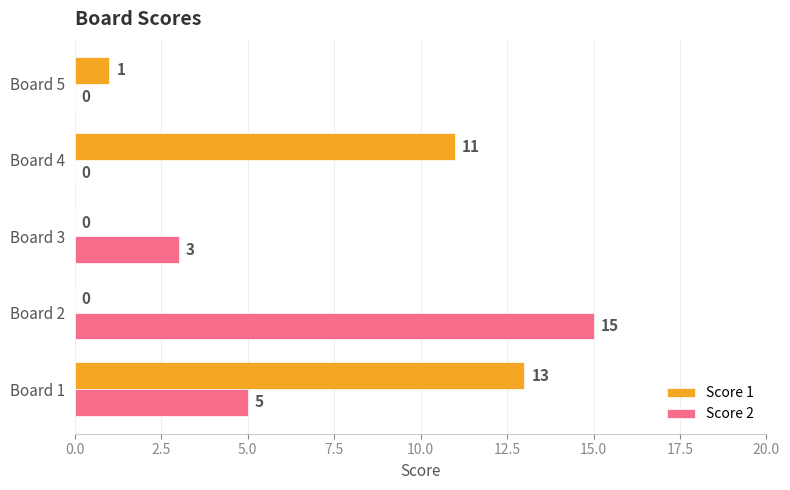

Is it true that Score 1 equals 9 at Board 3?

False